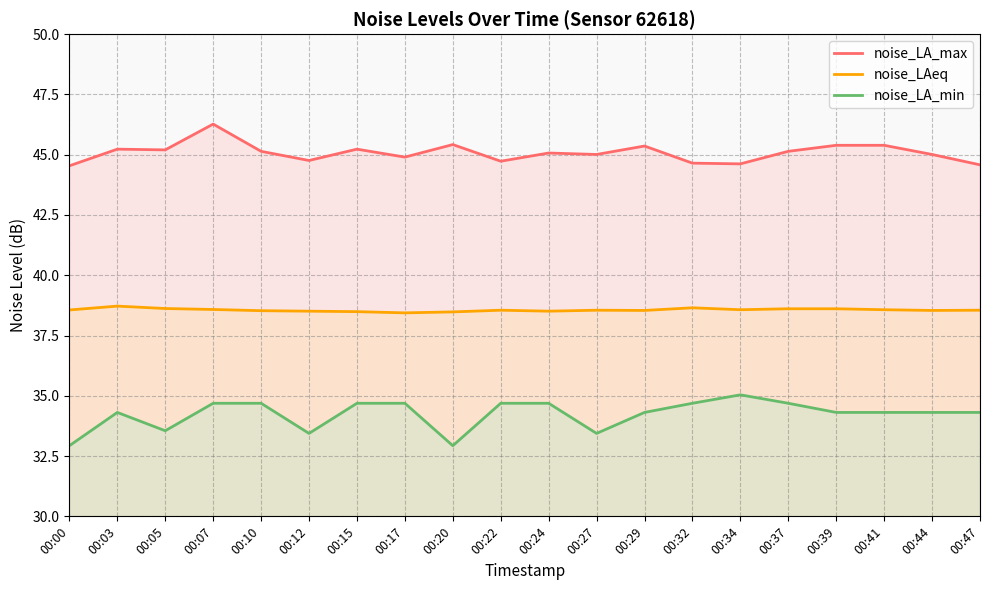

Rank the series at 00:07 from lowest to highest value.

noise_LA_min, noise_LAeq, noise_LA_max